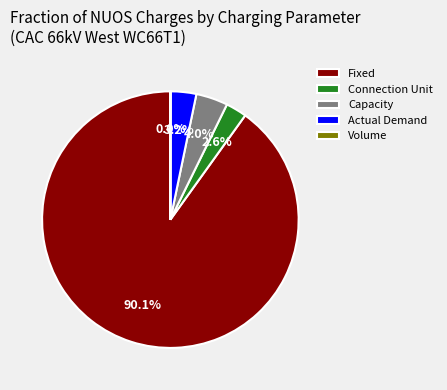

True or false: Connection Unit accounts for 3% of the total.

True